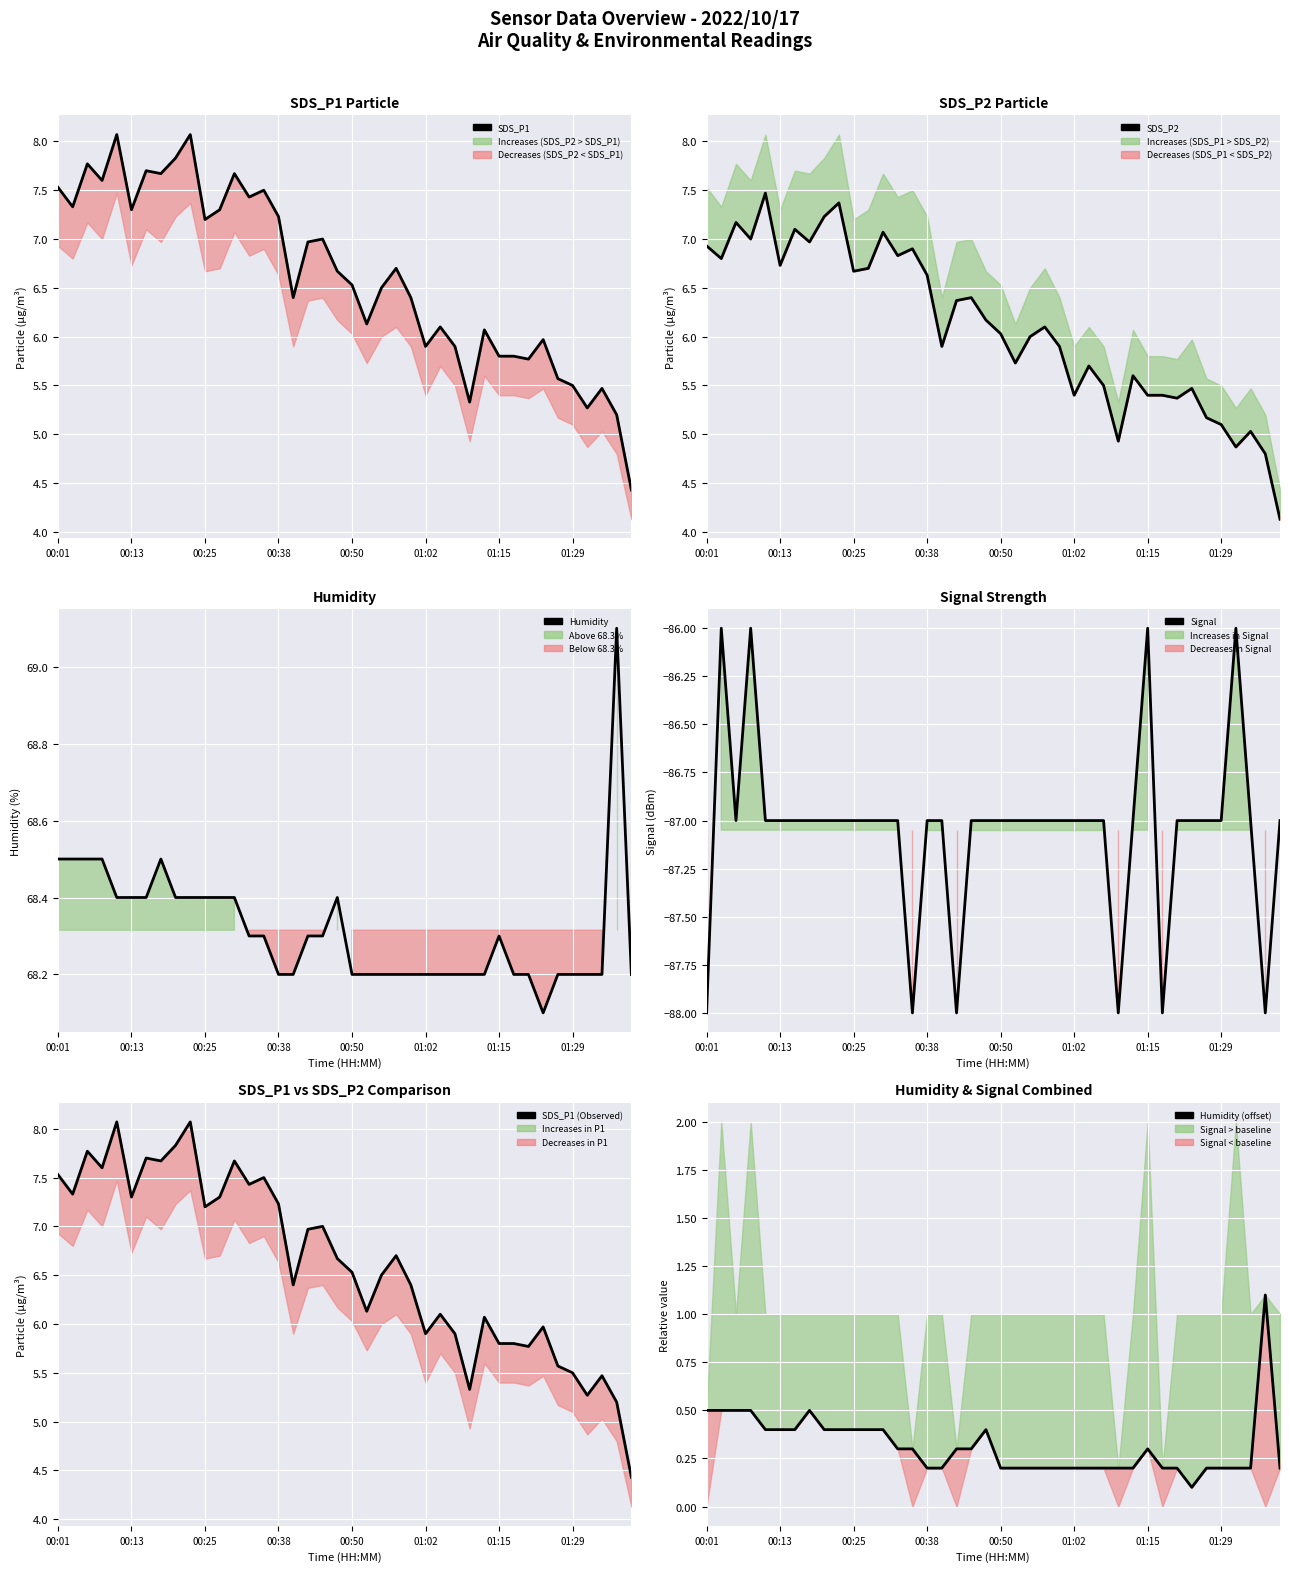

What is the label of the 29th point from the left?

28